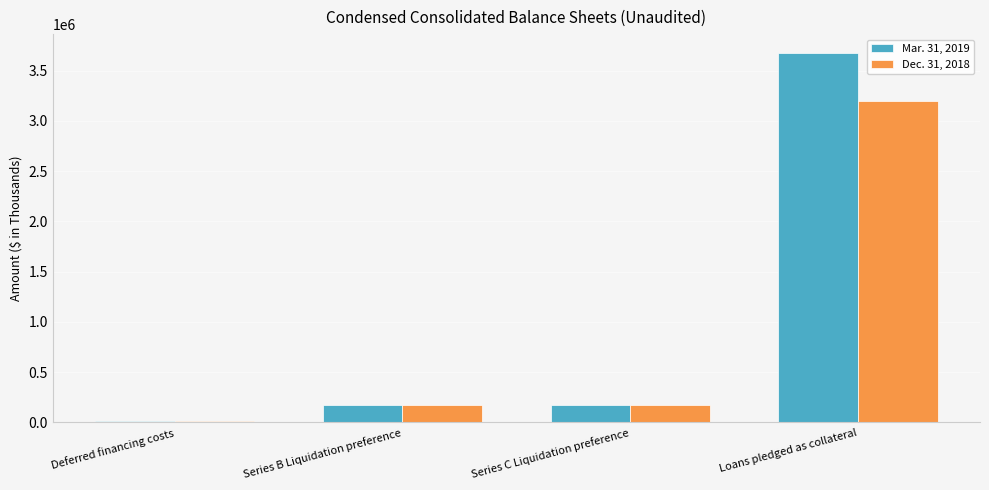

How many data points does each series have?

4